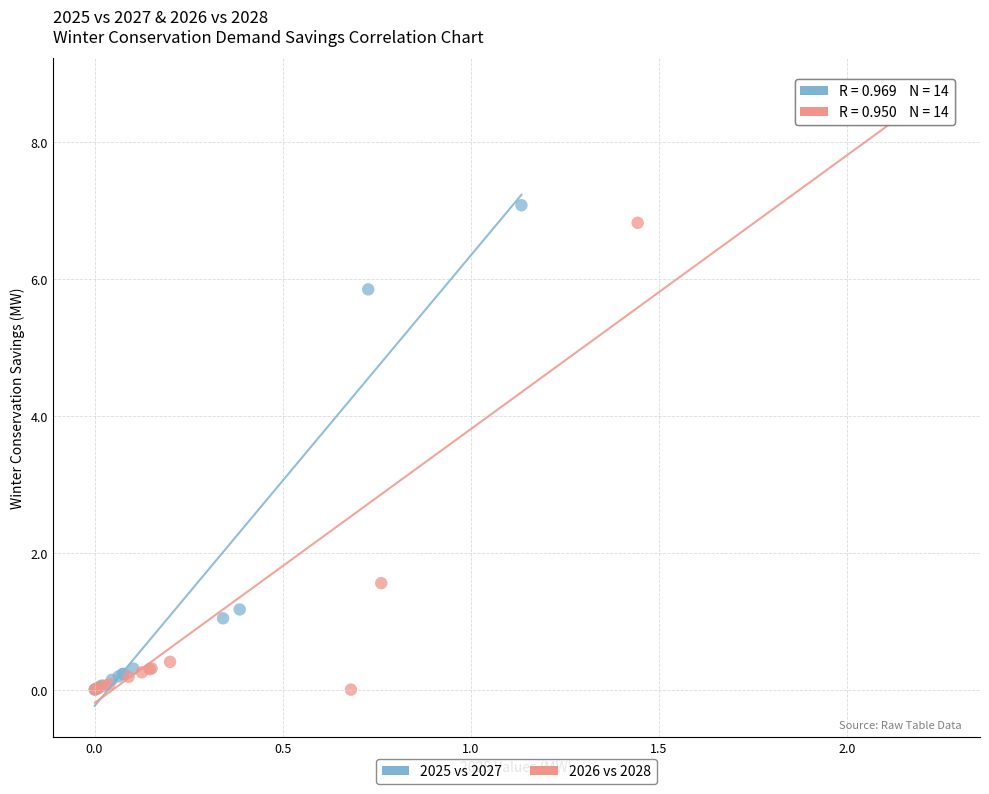

Which series has the widest spread of Y values?

2026 vs 2028